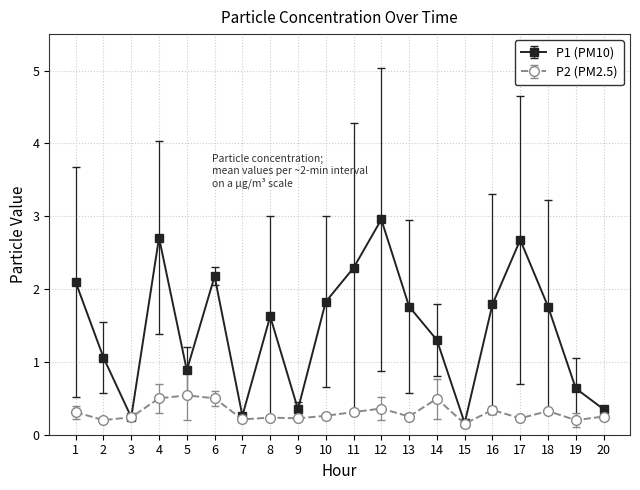

Rank the series by their maximum value, from lowest to highest.

P2 (PM2.5), P1 (PM10)